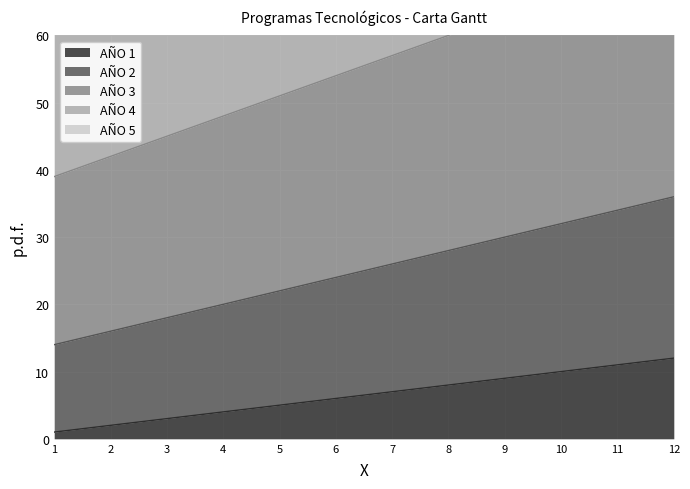

Is it true that AÑO 2 equals 33 at 6?

False